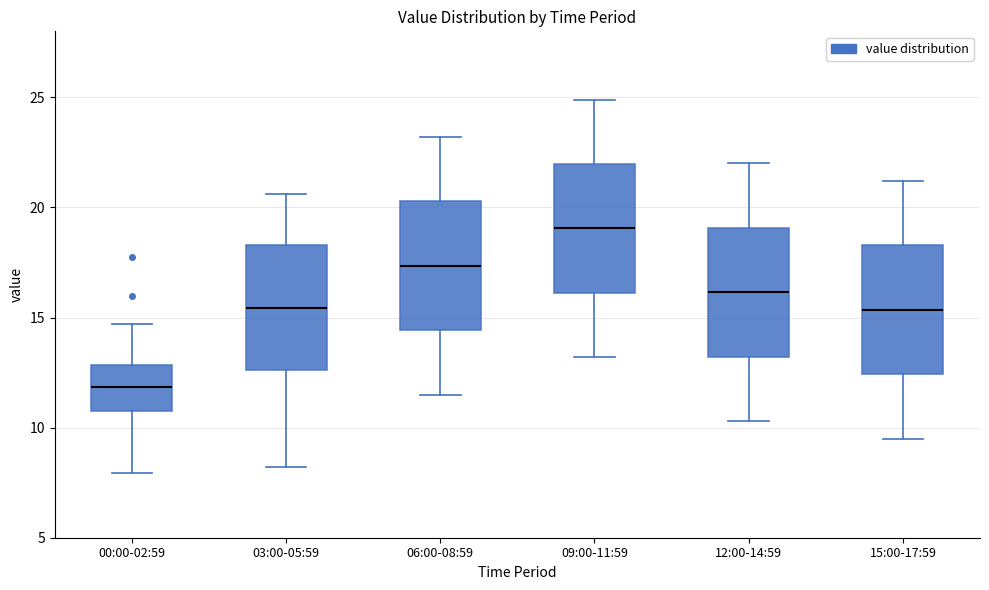

Where does the lower whisker of the box for 06:00-08:59 end on the y-axis? The values are not printed on the chart, so give them approximately, as read against the axis.

11.5